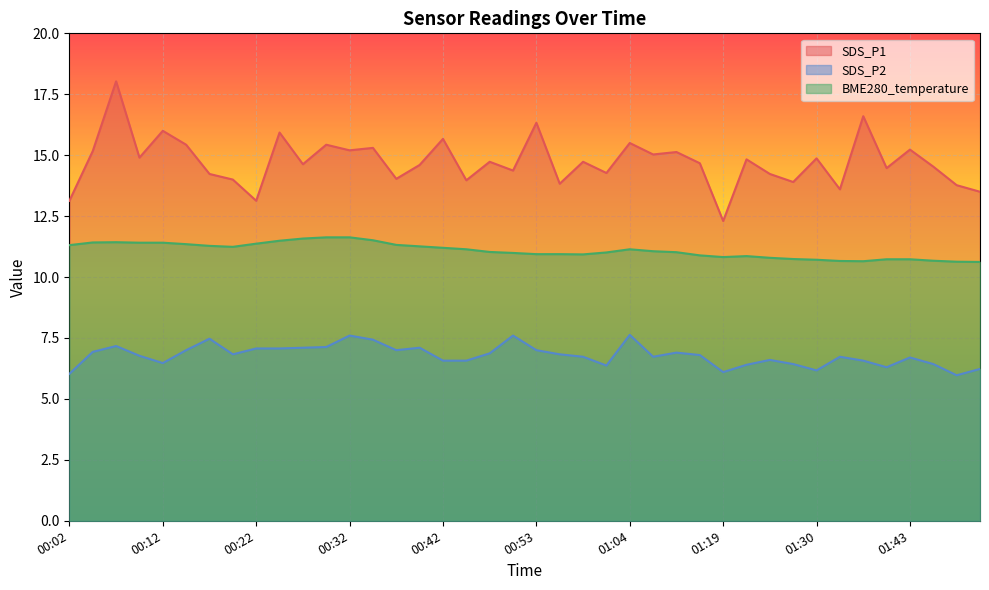

Where is SDS_P1 nearest to the value 15?

01:09